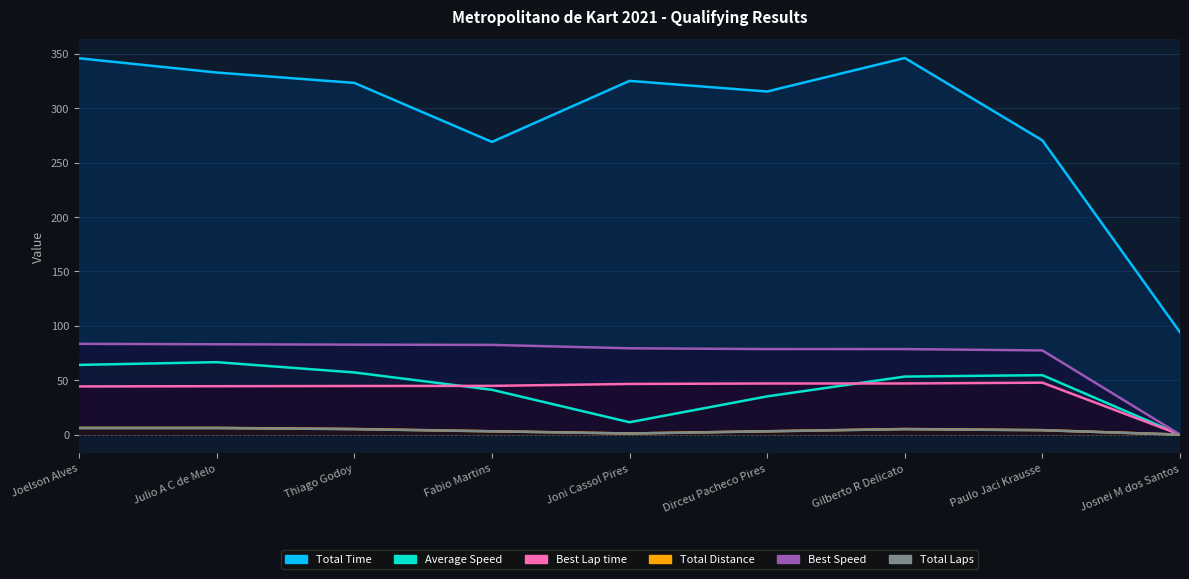

Which series has the largest total across all categories?

Total Time